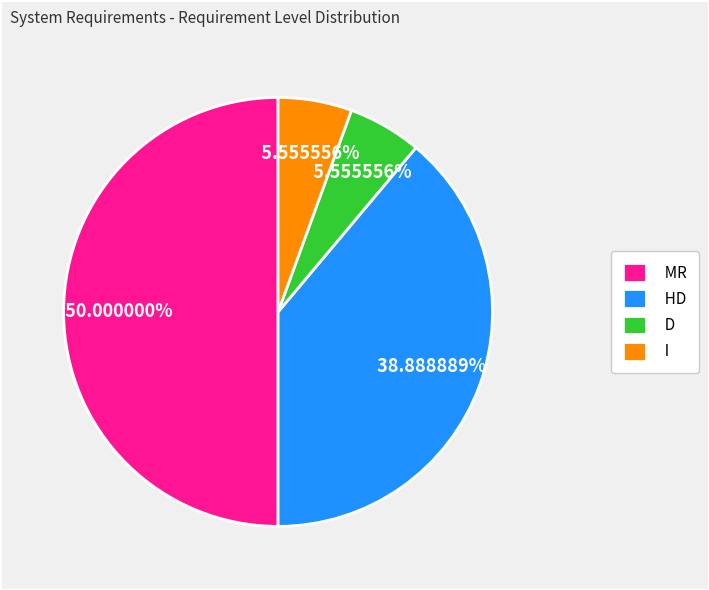

Is the sum of HD and I greater than half?

No